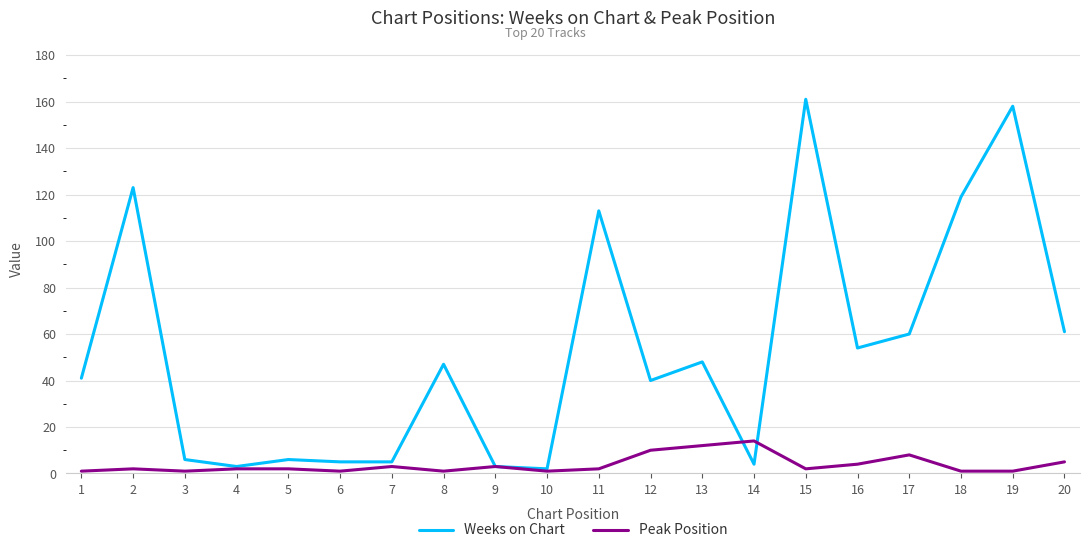

What is the difference between the maximum and minimum values in the Weeks on Chart series?

159